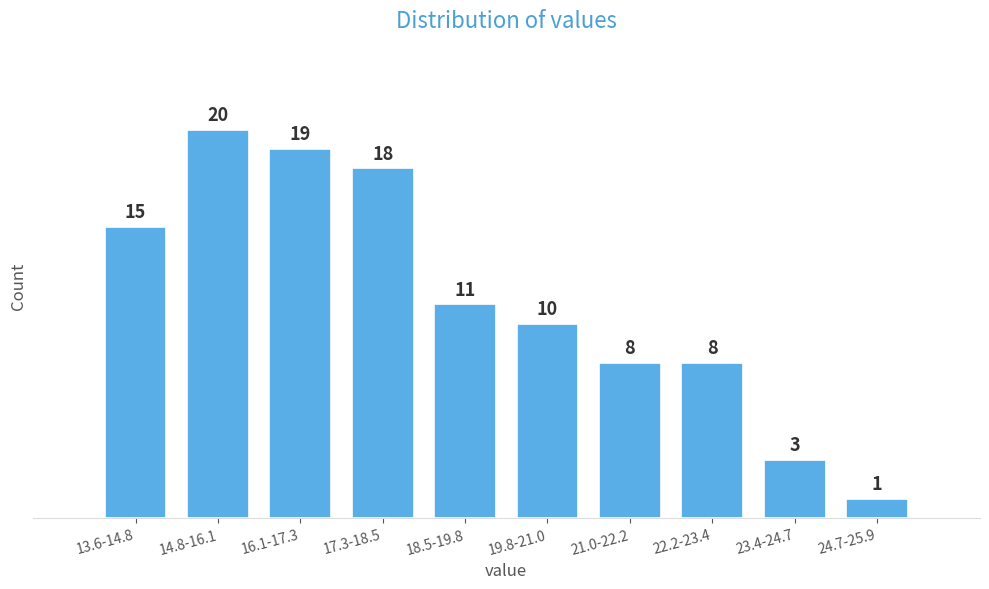

Reading left to right, what are all the values shown in this chart?

13.6-14.8=15	14.8-16.1=20	16.1-17.3=19	17.3-18.5=18	18.5-19.8=11	19.8-21.0=10	21.0-22.2=8	22.2-23.4=8	23.4-24.7=3	24.7-25.9=1